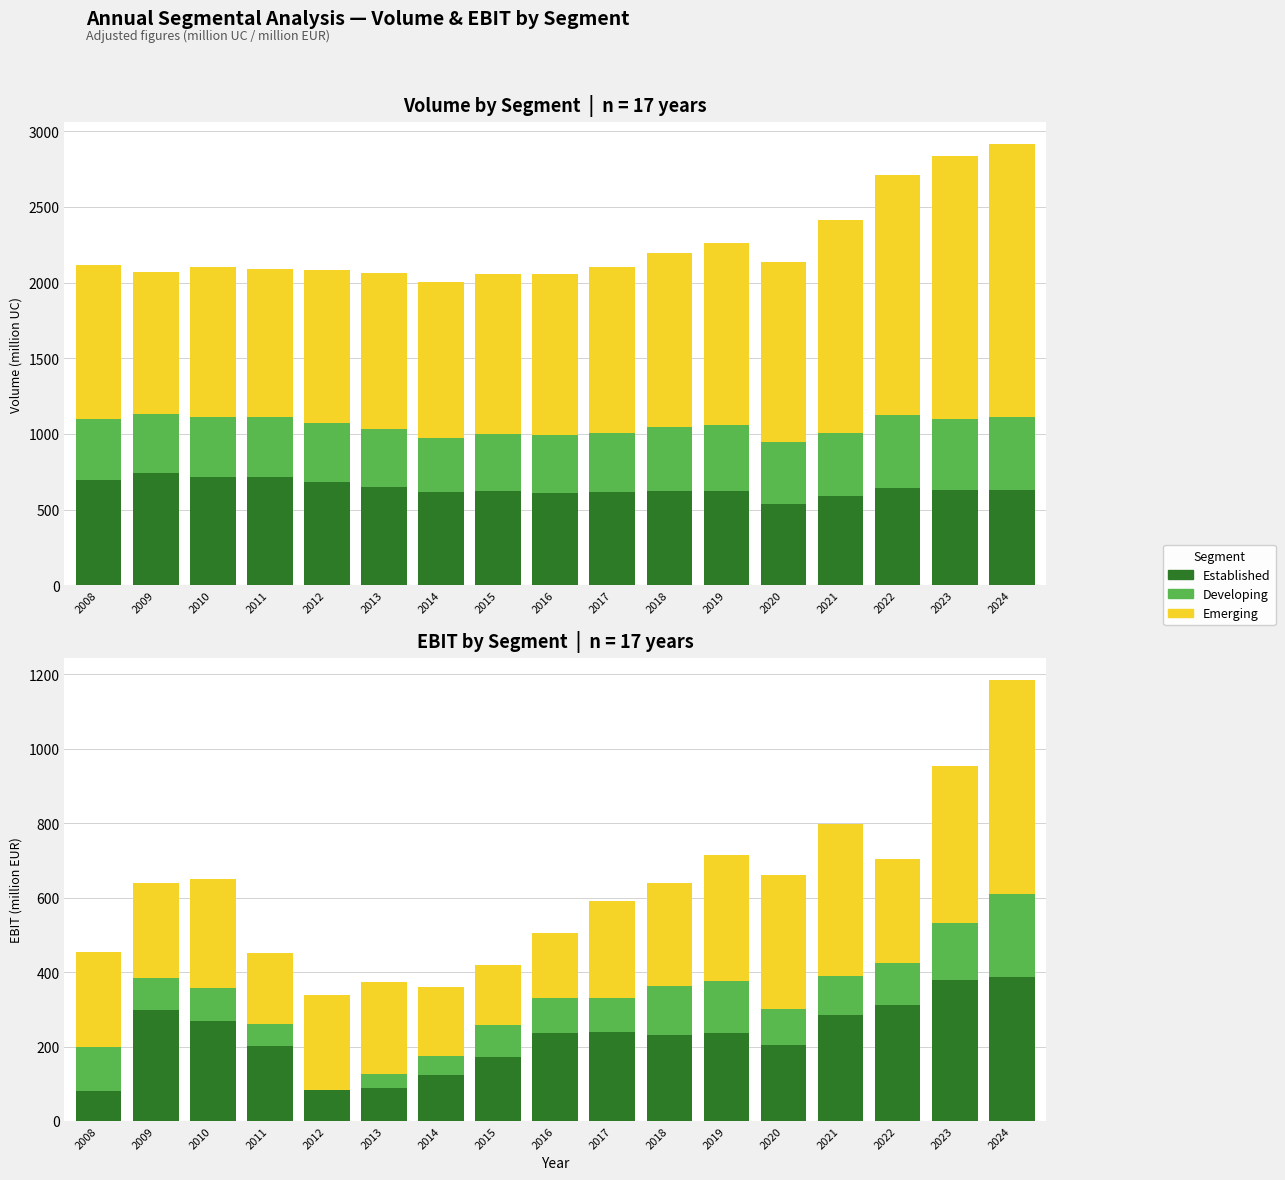

Are the bars horizontal?

No